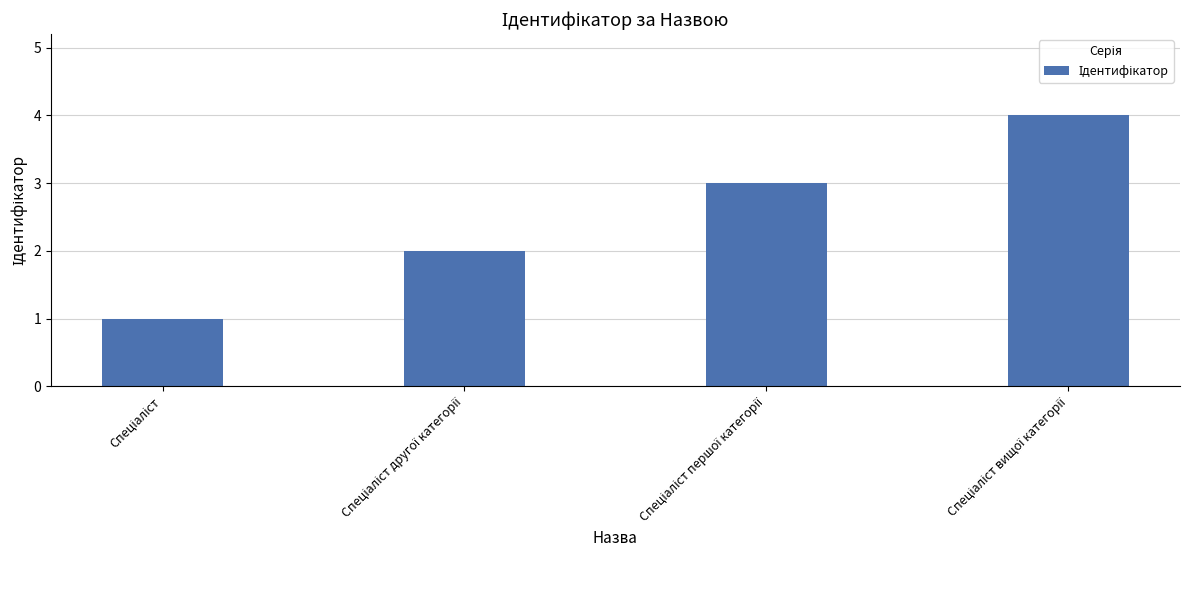

What is the difference between the maximum and minimum values?

3